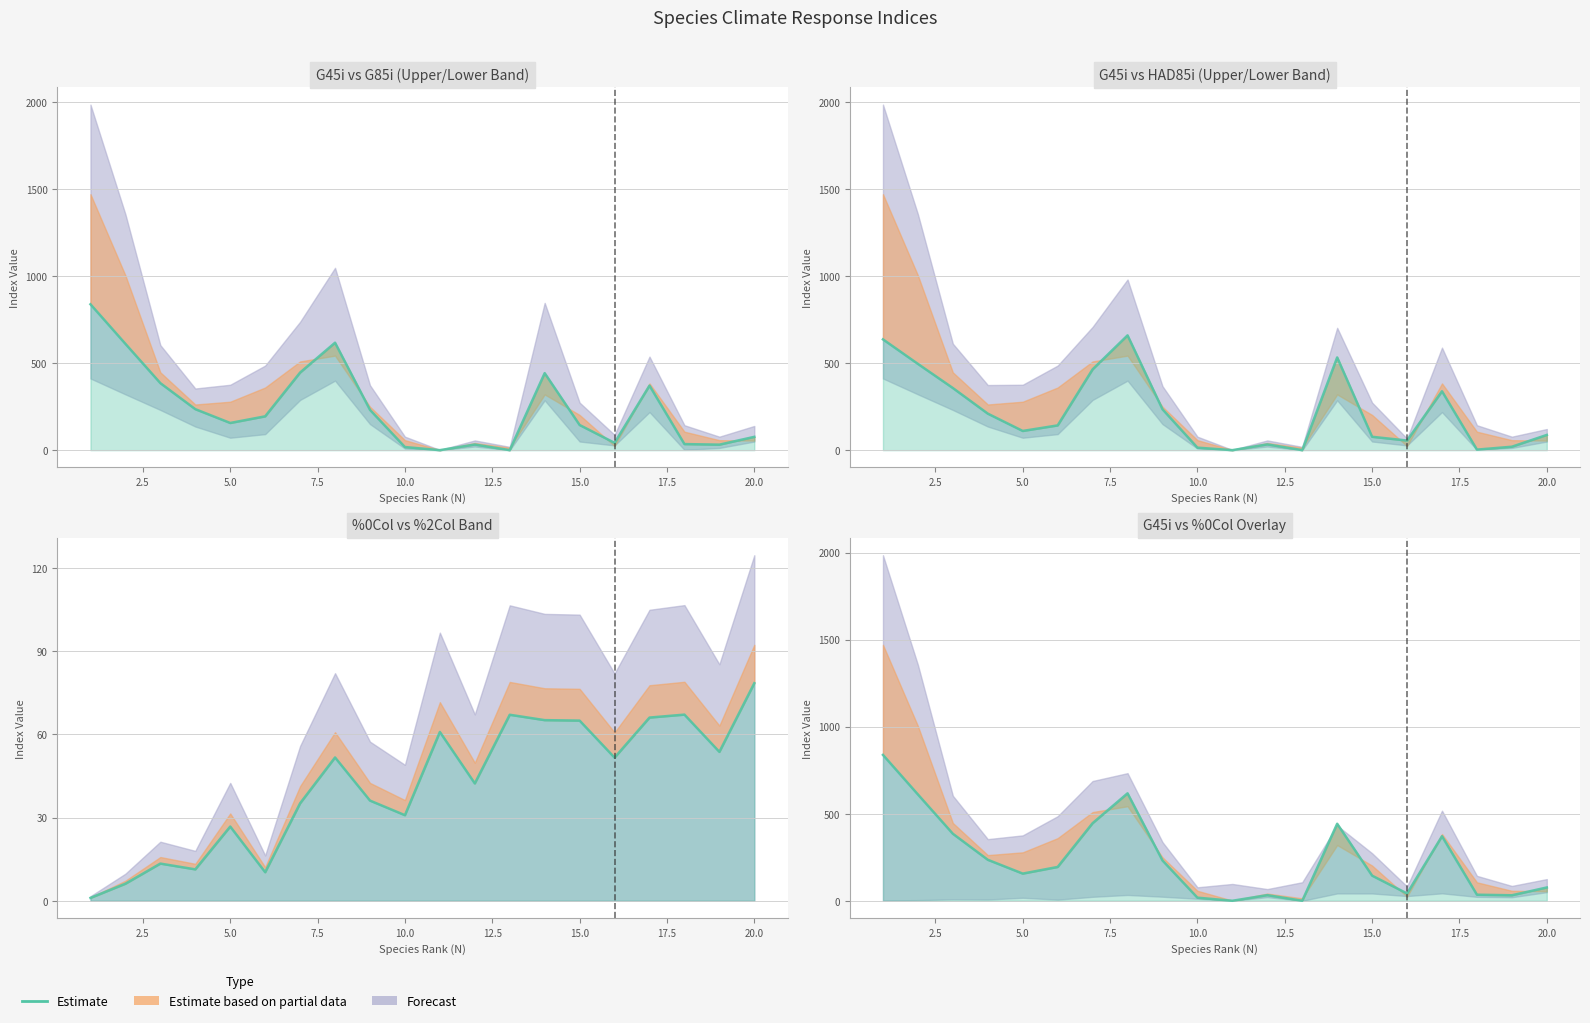

Reading left to right, list all the values displayed in this chart.

838.1	610.9	385.1	235.6	156.2	194.3	445.9	617.4	231.5	17.8	0.0	32.4	0.0	442.5	144.5	41.9	370.8	34.9	31.6	76.4